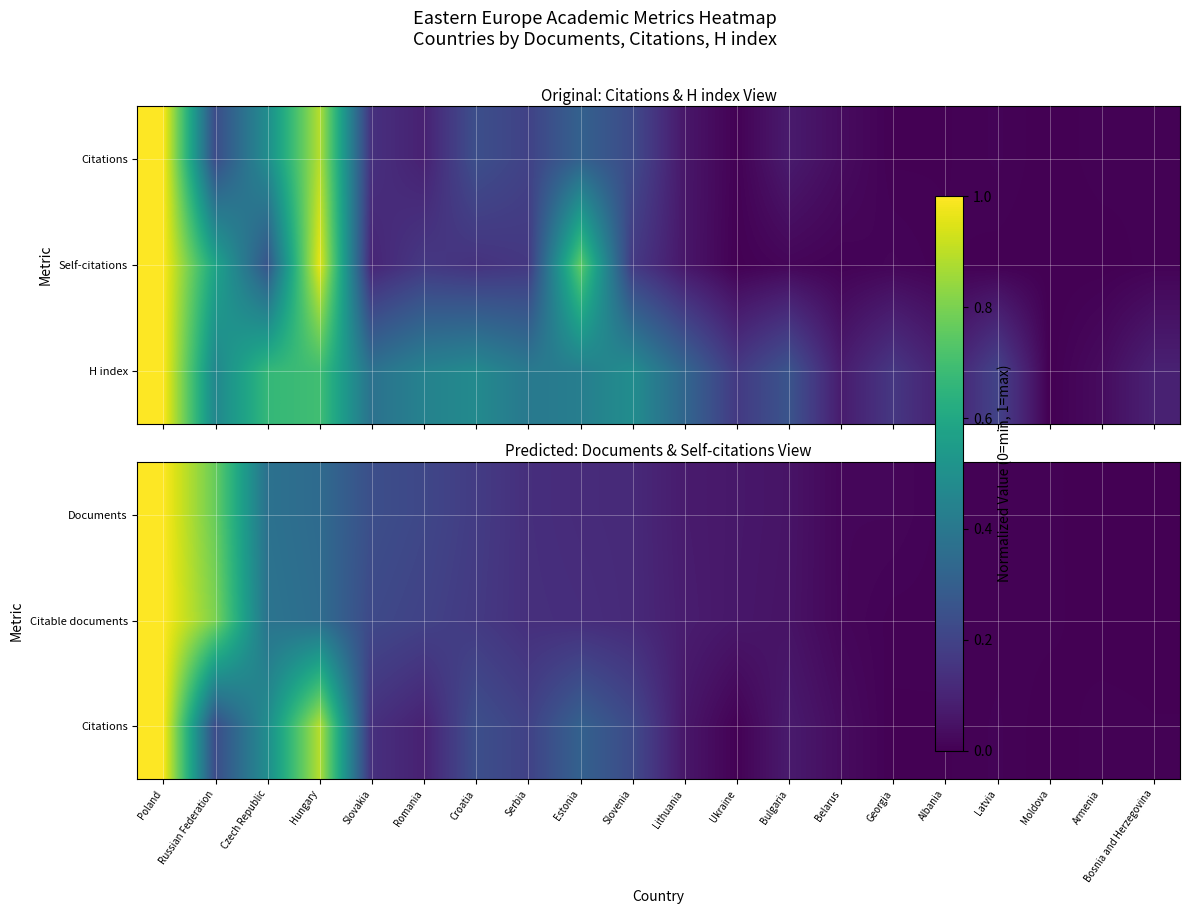

At which category is the sum across all series the highest?

Poland